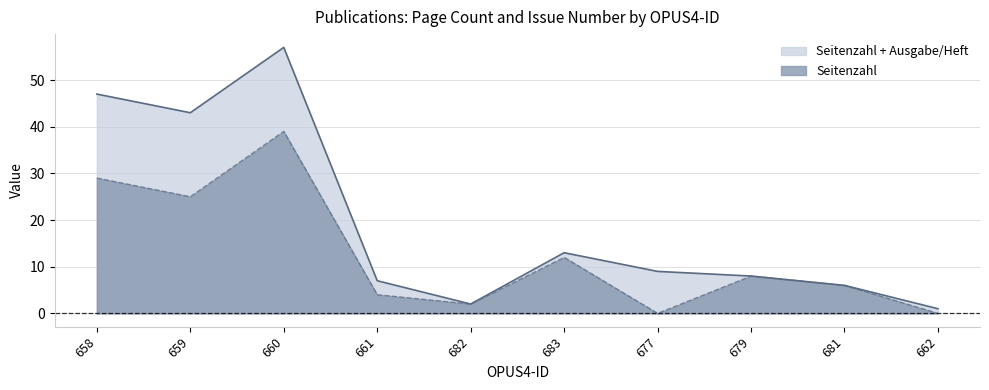

What is the sum of the values at 658 and 677?

29